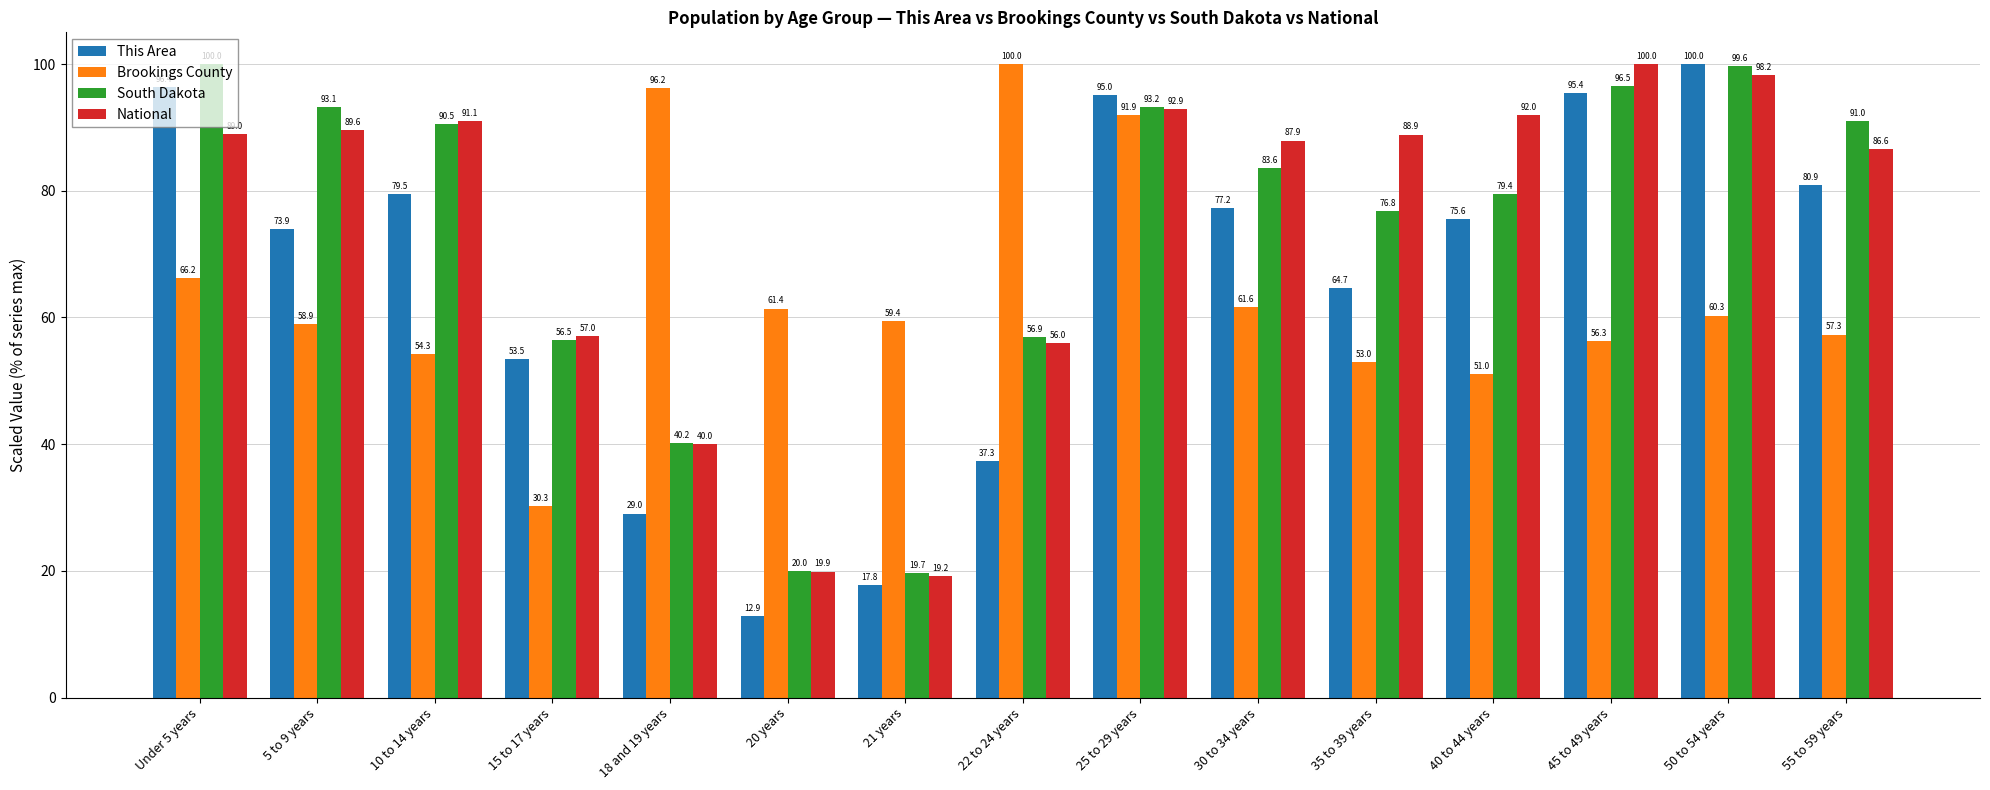

The value of Brookings County at 5 to 9 years is 28.6. True or false?

False